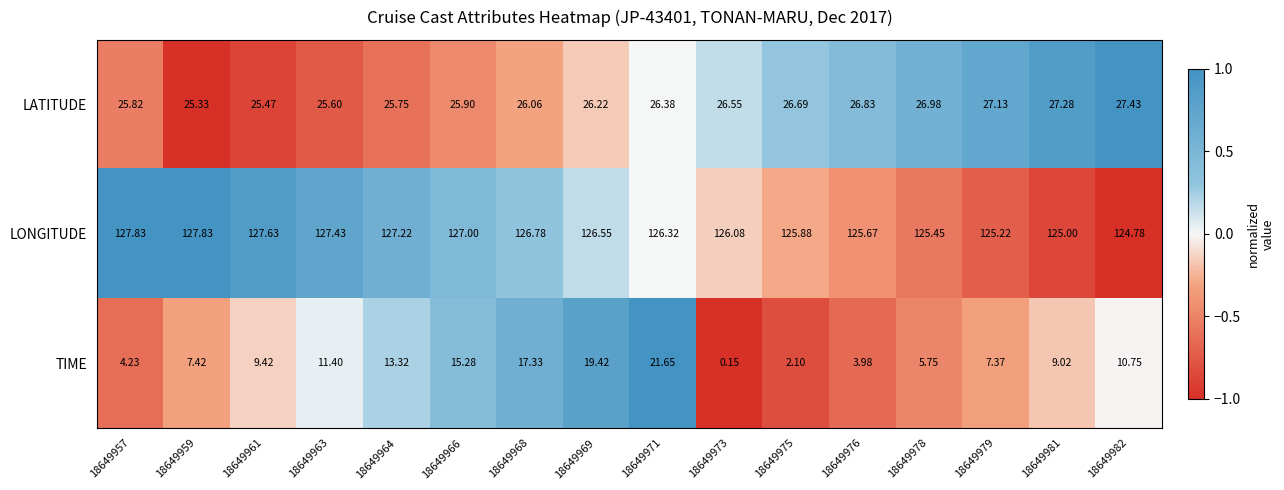

Which series has the largest total across all categories?

LONGITUDE